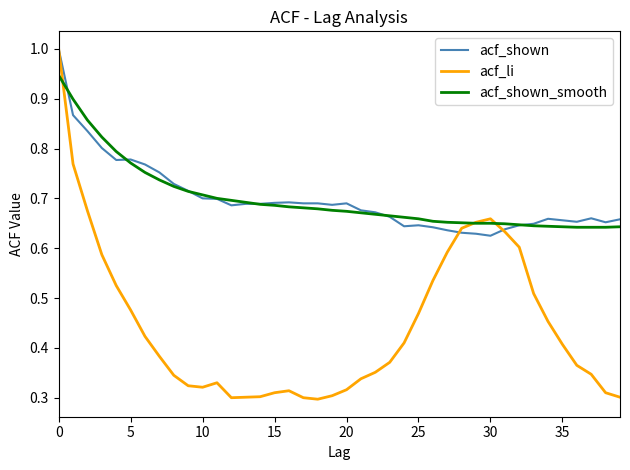

What is the sum of all acf_li values?

17.8